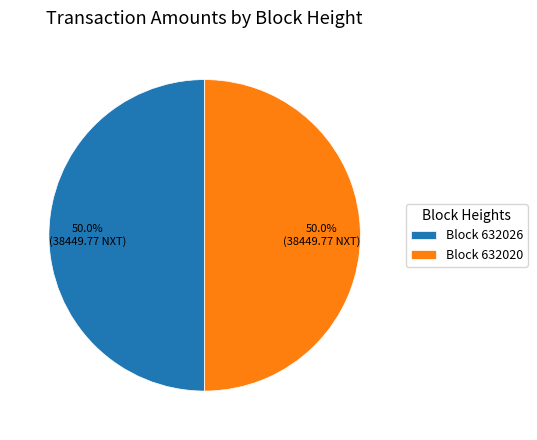

What percentage do Block 632026 and Block 632020 together represent?

100.0%